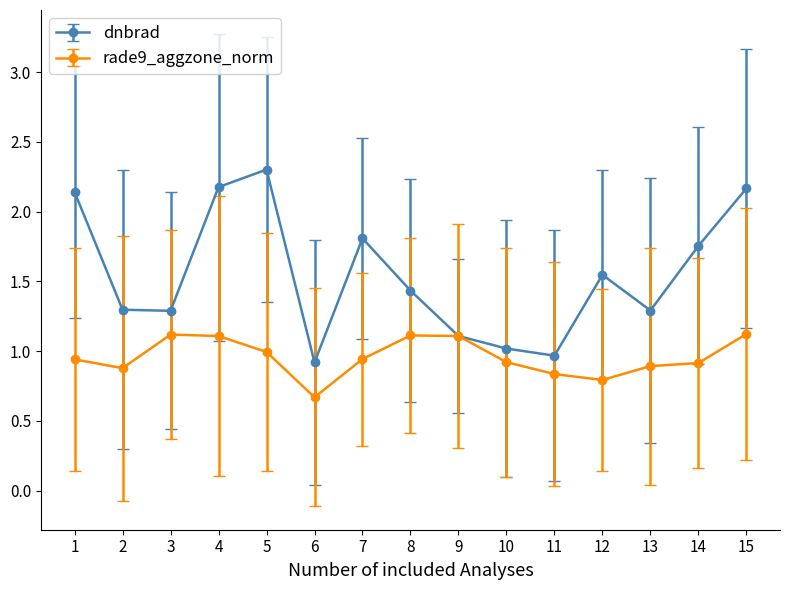

Is this an area chart (filled region under the line)?

No